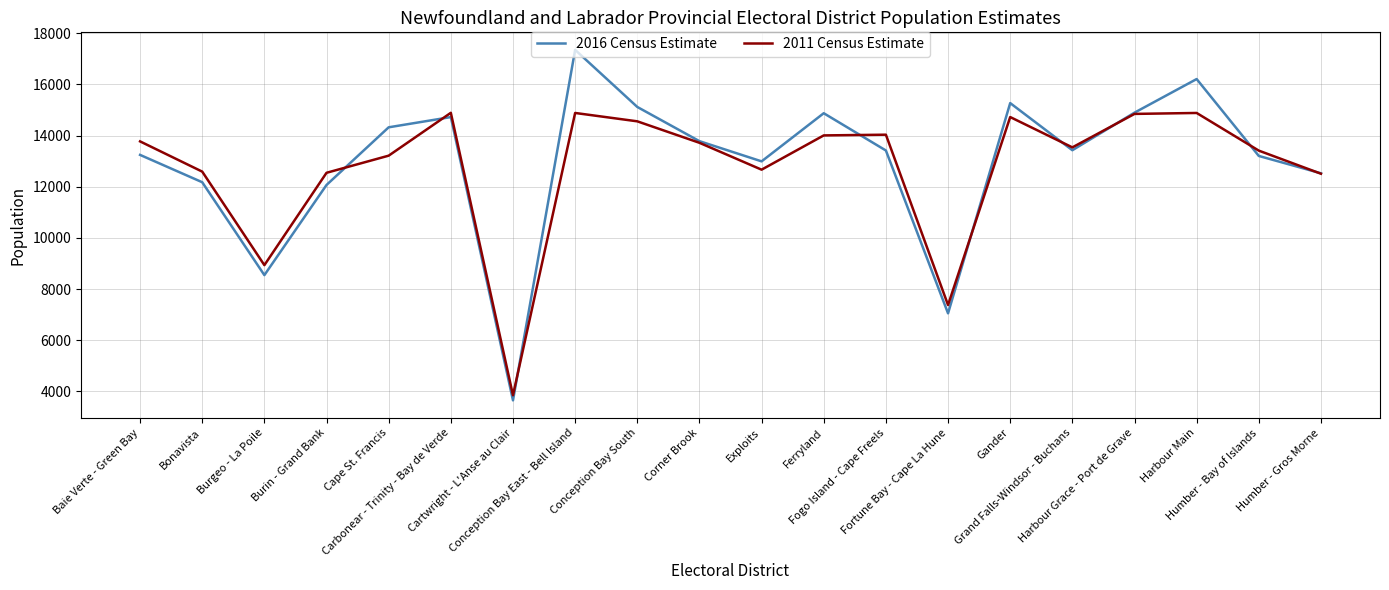

What is the minimum value shown in the chart?

3645